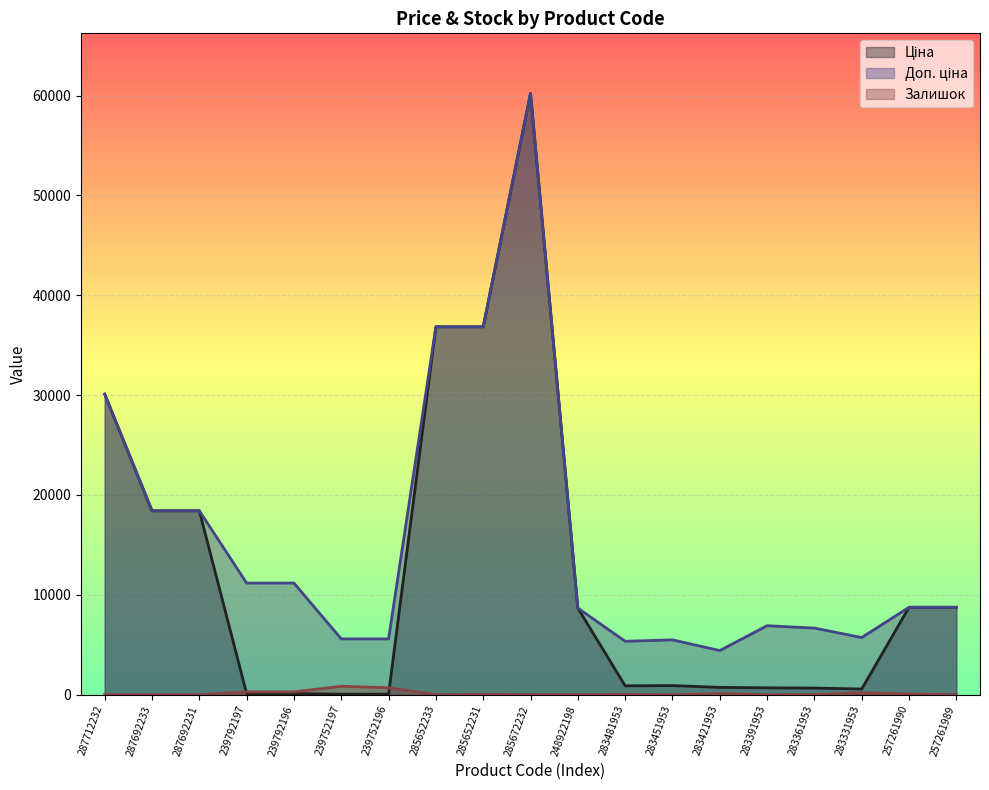

Count the number of categories in the chart.

19